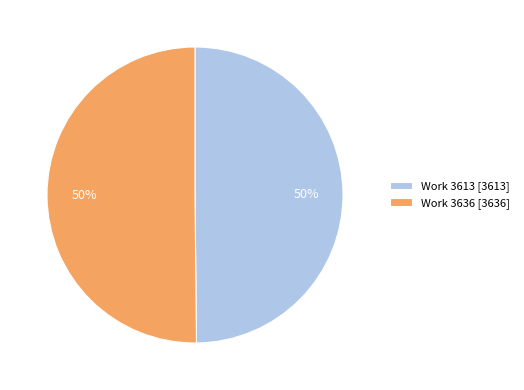

Approximately how many times larger is the value at Work 3613 [3613] compared to Work 3636 [3636]?

1.0